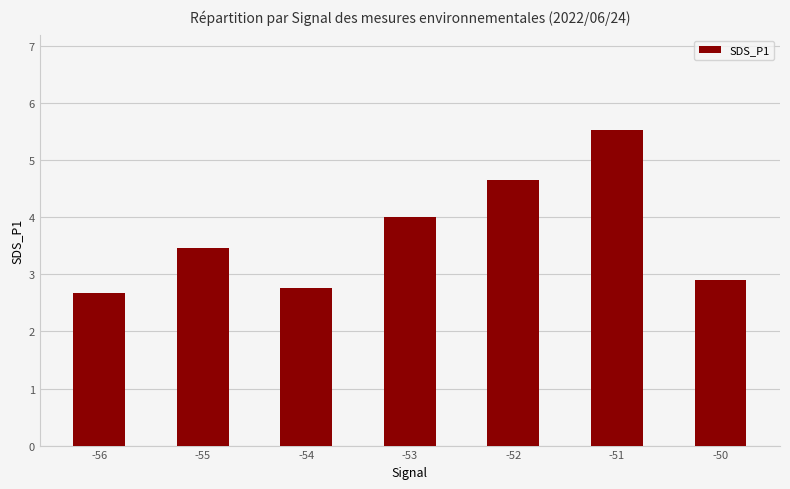

What is the difference between the maximum and minimum values?

2.9